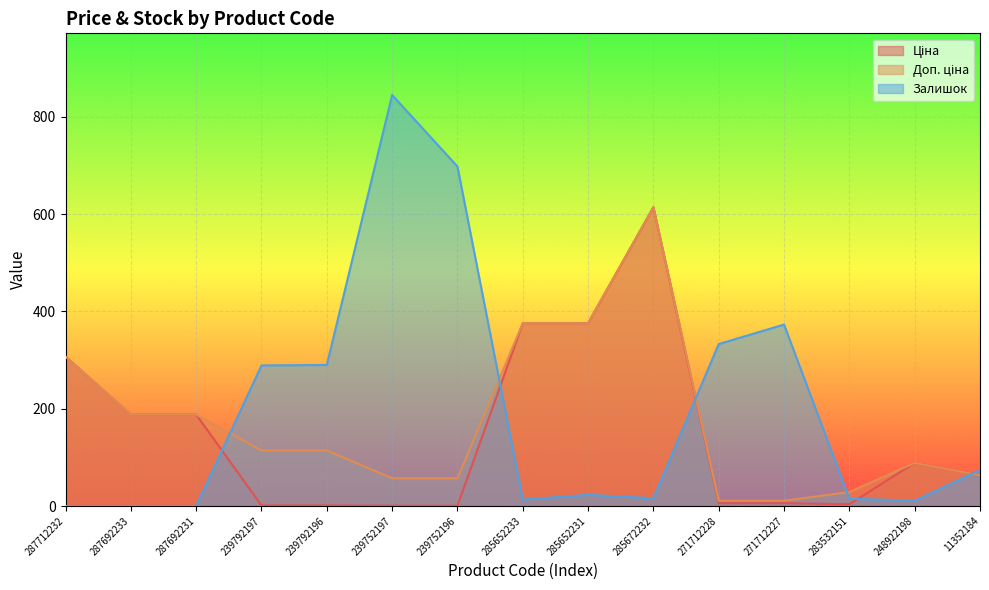

What is the sum of all Залишок values?

2980.0